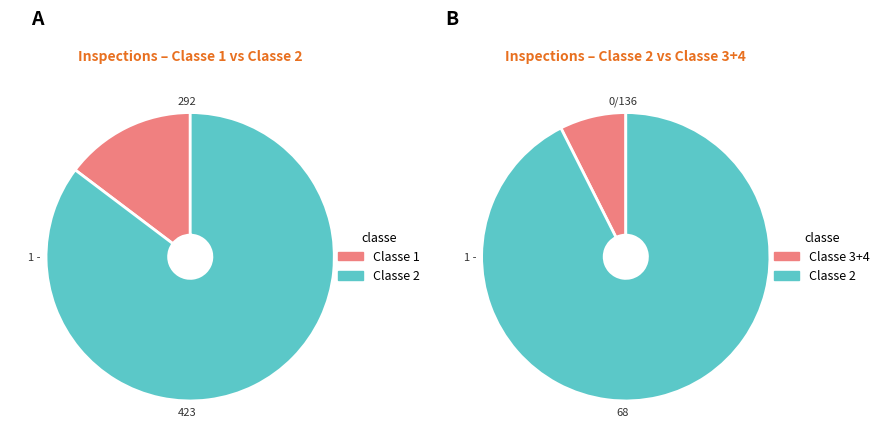

Rank the series at 2013 from lowest to highest value.

Classe 3+4, Classe 1, Classe 2